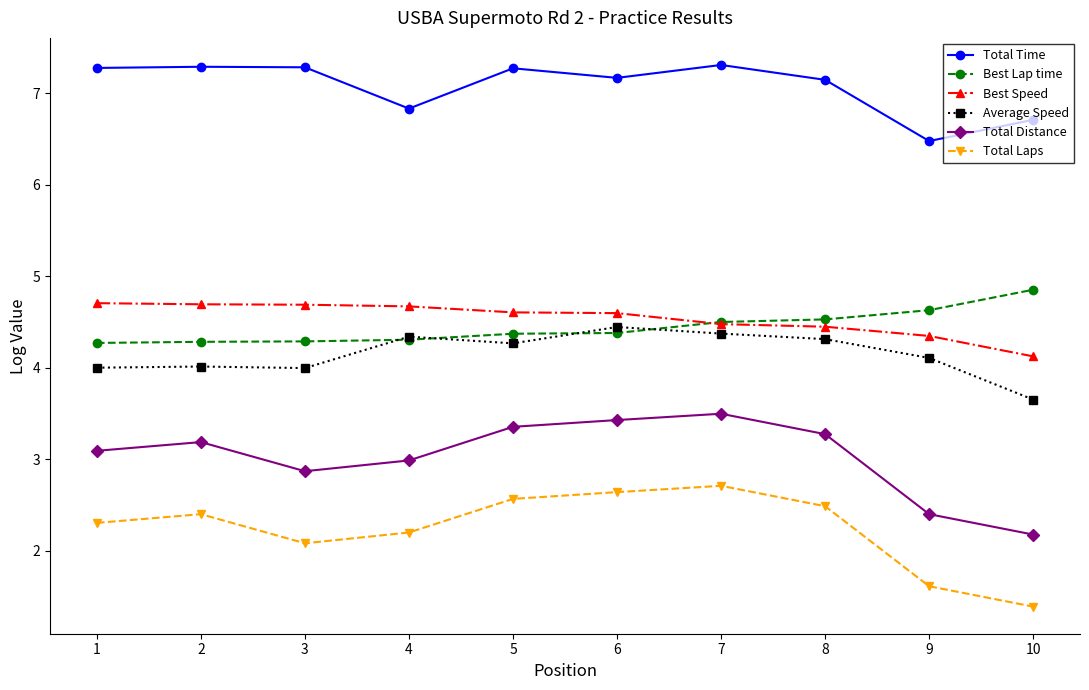

Which series has the largest total across all categories?

Total Time